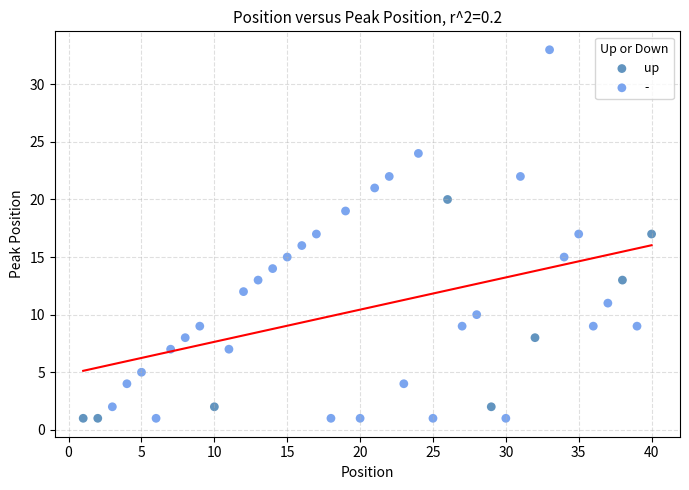

Which series contains the highest Y value?

-